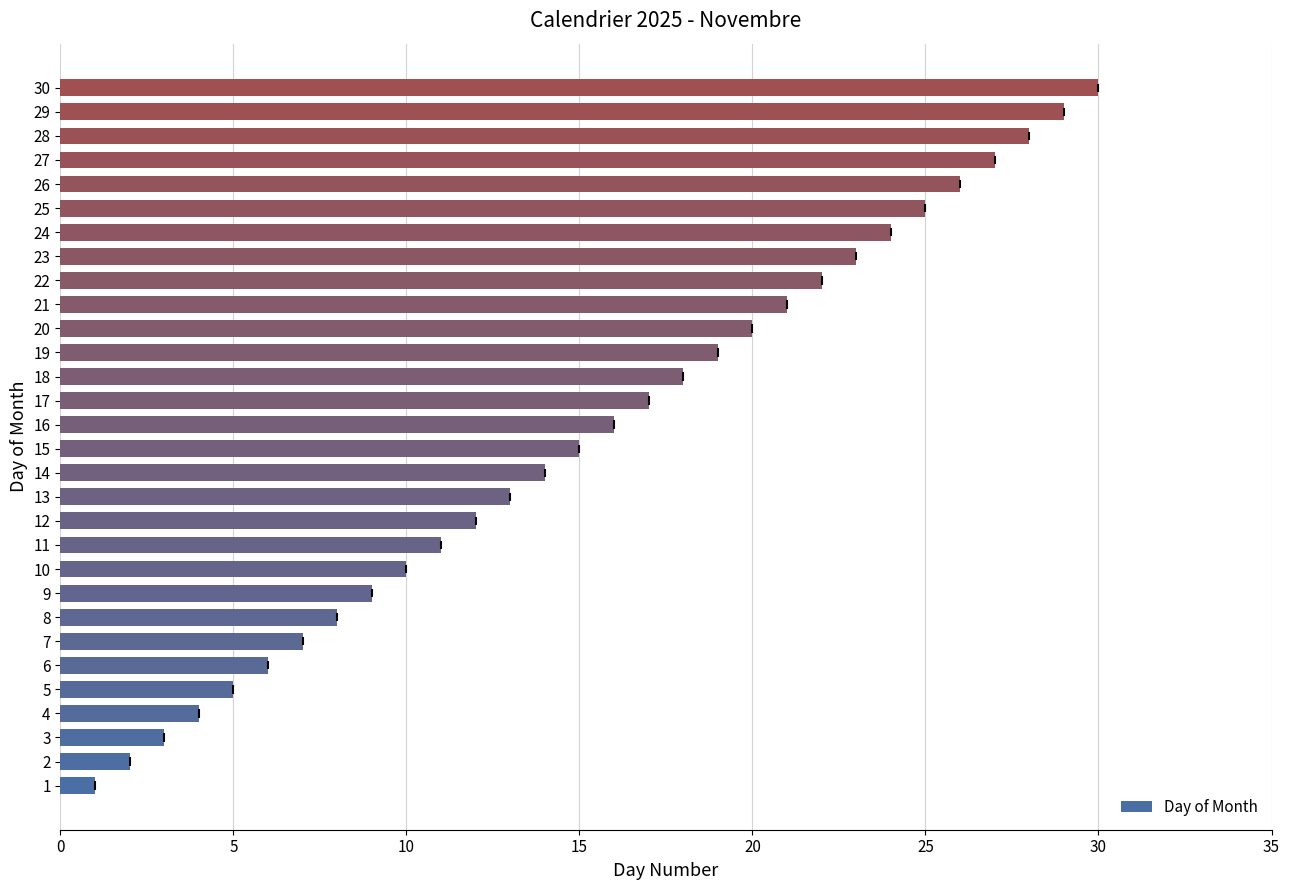

The value at 30 is 12. True or false?

False